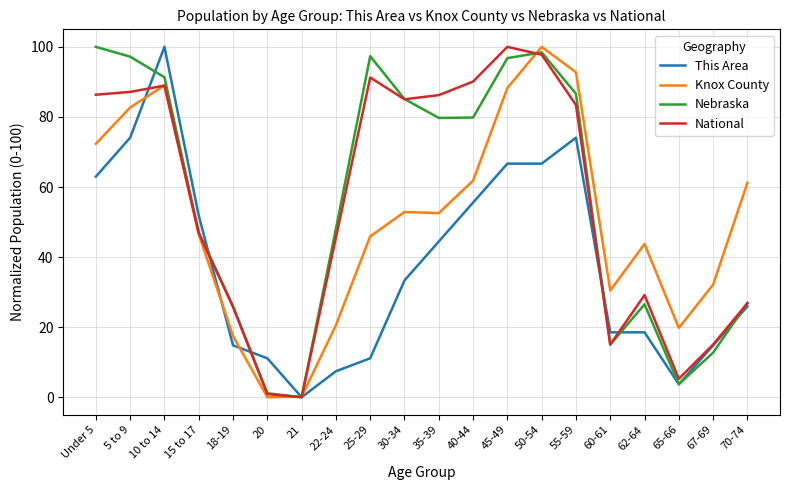

Does the chart have visible grid lines?

Yes